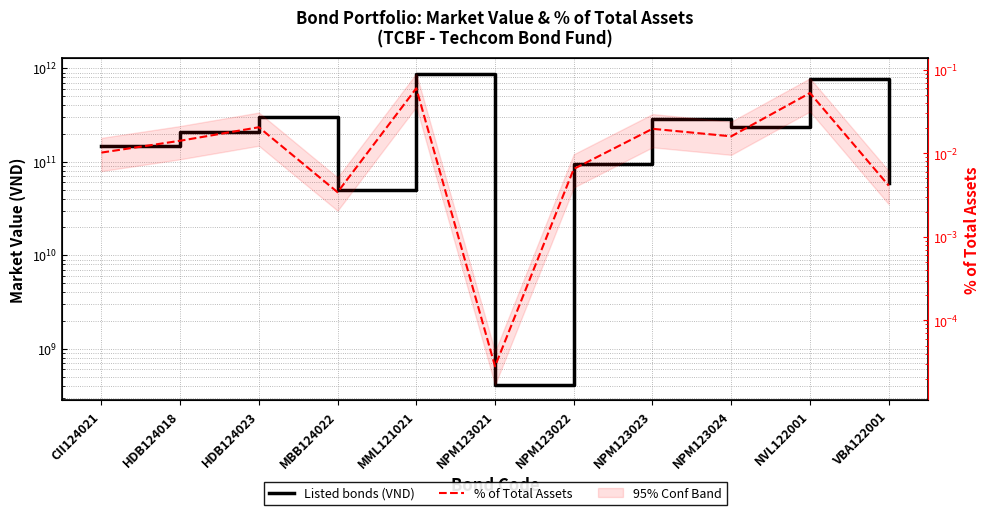

What position from the left is HDB124018?

2